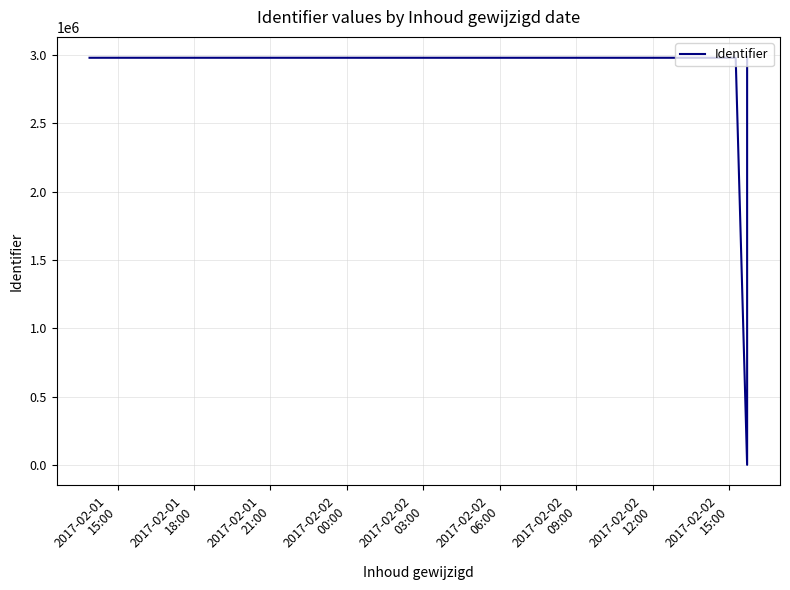

Reading left to right, extract all data points from this chart.

2980896	2981026	2981018	2980897	0	2984653